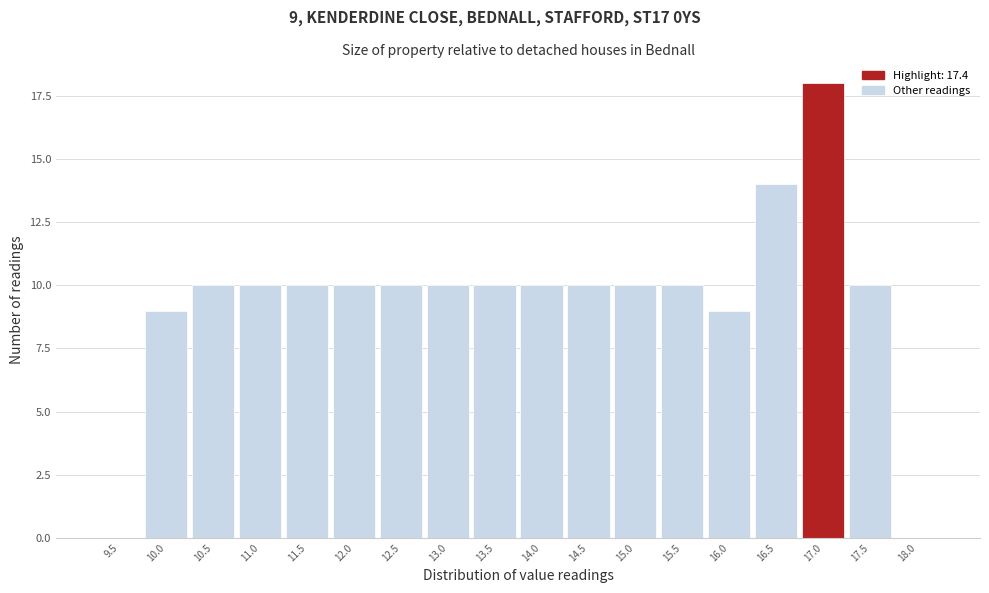

Reading left to right, what are all the values shown in this chart?

9.5=0	10.0=9	10.5=10	11.0=10	11.5=10	12.0=10	12.5=10	13.0=10	13.5=10	14.0=10	14.5=10	15.0=10	15.5=10	16.0=9	16.5=14	17.0=18	17.5=10	18.0=0